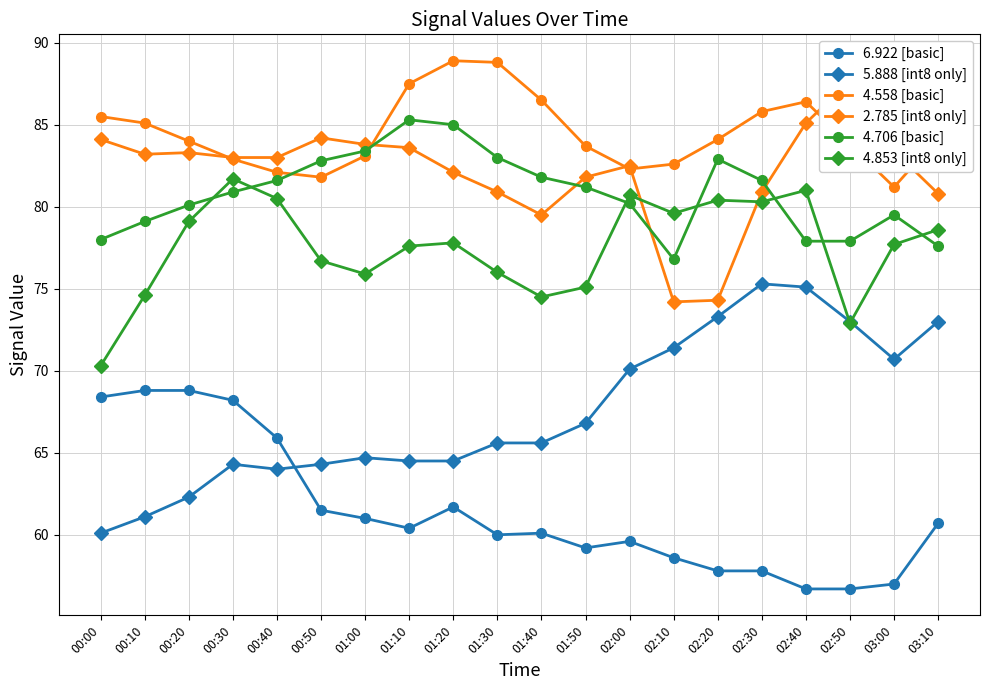

What value does the 2.785 [int8 only] series have at 01:50?

81.8